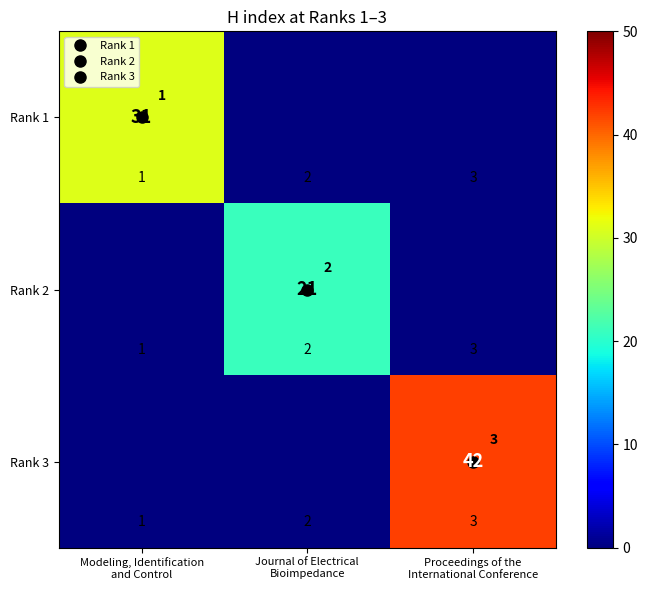

List the series in order of their overall mean, highest first.

Rank 3, Rank 1, Rank 2